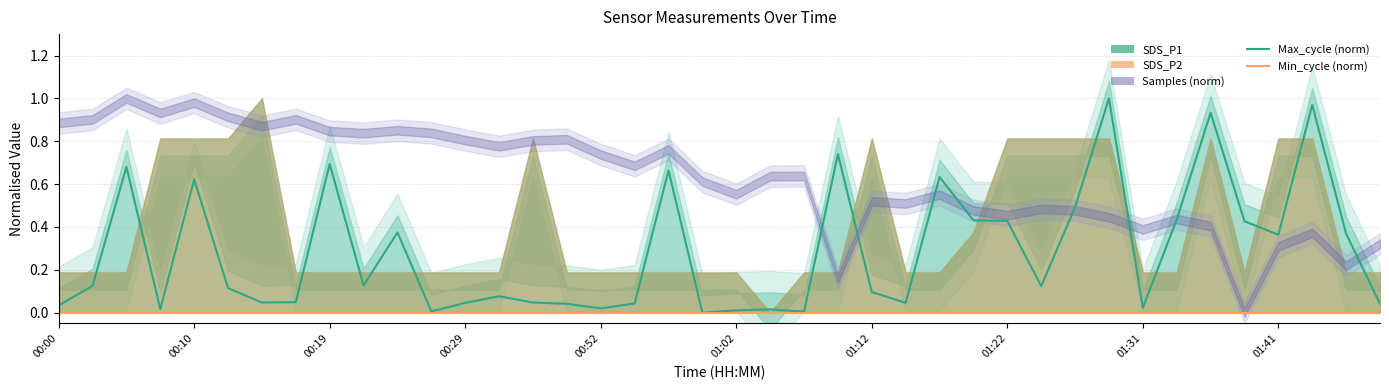

List the series in order of their overall mean, highest first.

Max_cycle (norm), Min_cycle (norm)